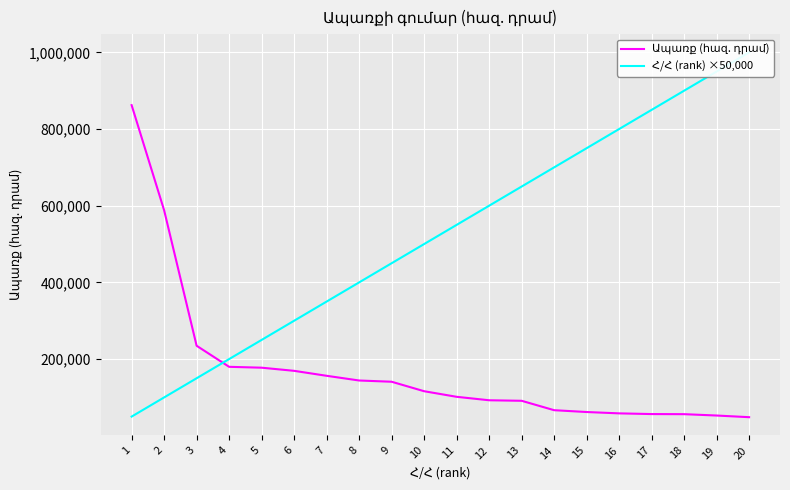

The Հ/Հ (rank) ×50,000 series shows 400000.0 at 8. True or false?

True